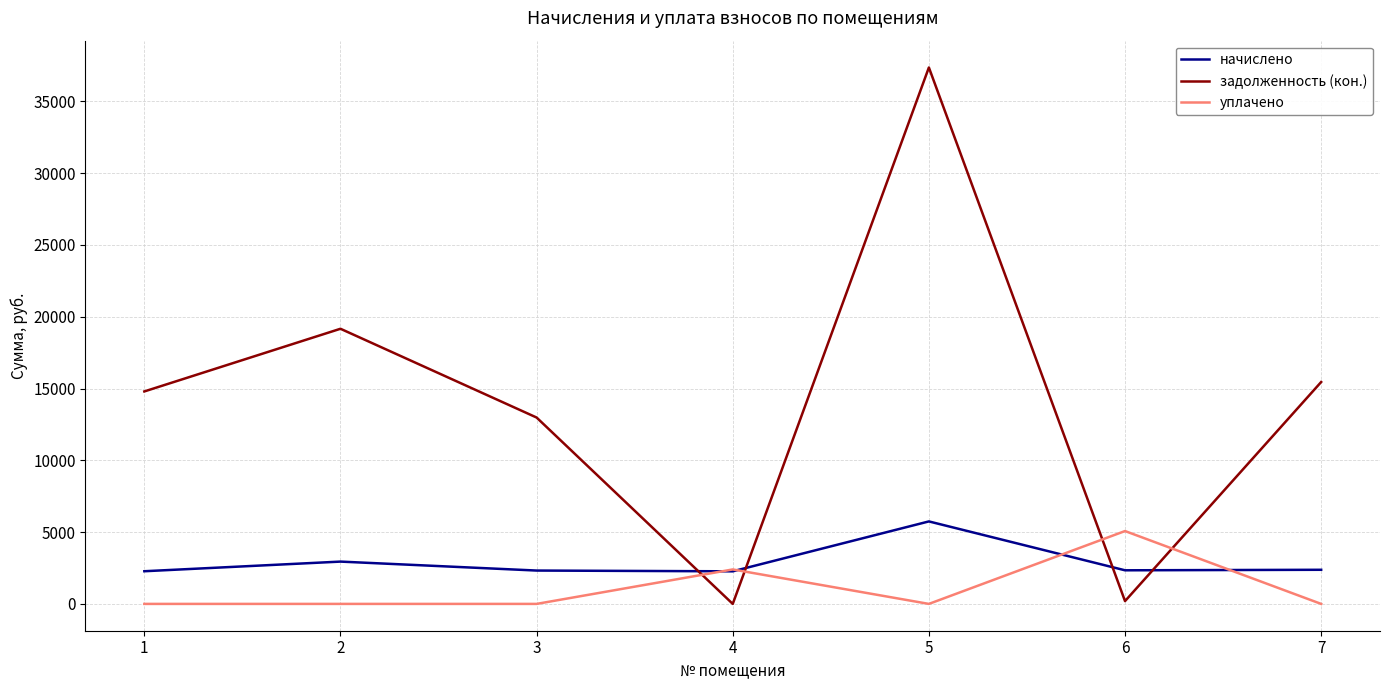

What is the spread (max minus min) of values at 1?

14795.9